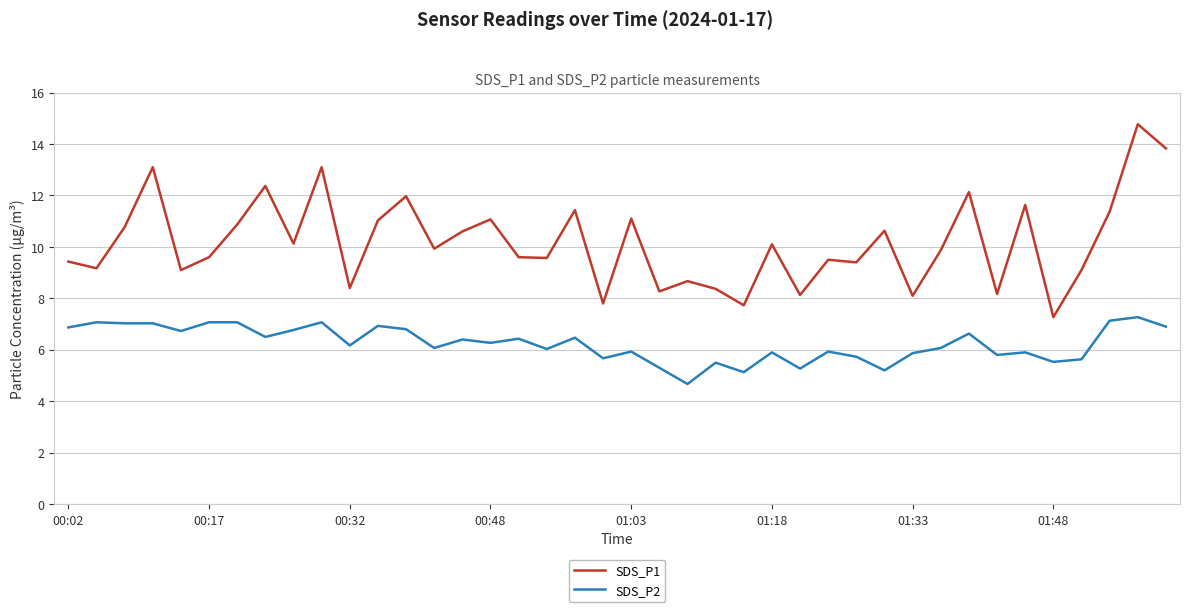

True or false: SDS_P1 and SDS_P2 intersect in this chart.

False